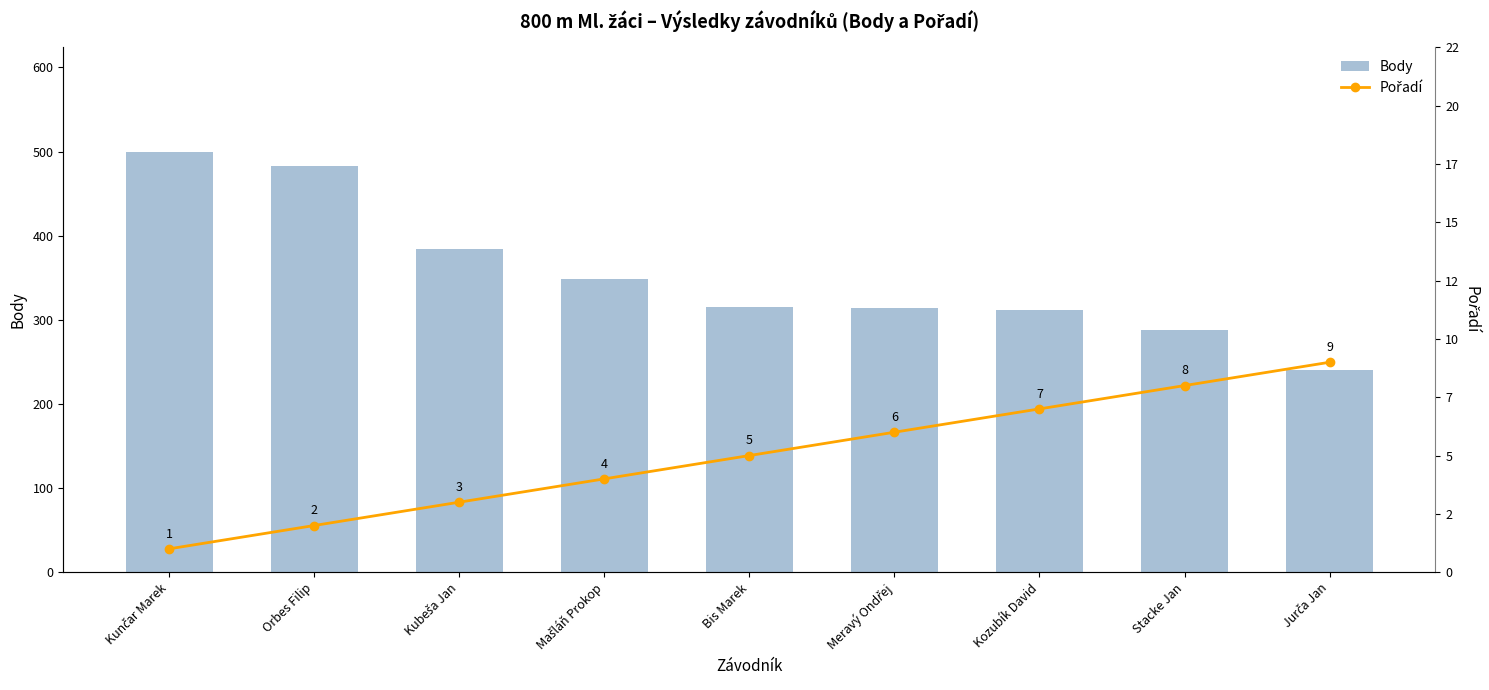

Rank the series at Bis Marek from lowest to highest value.

Pořadí, Body